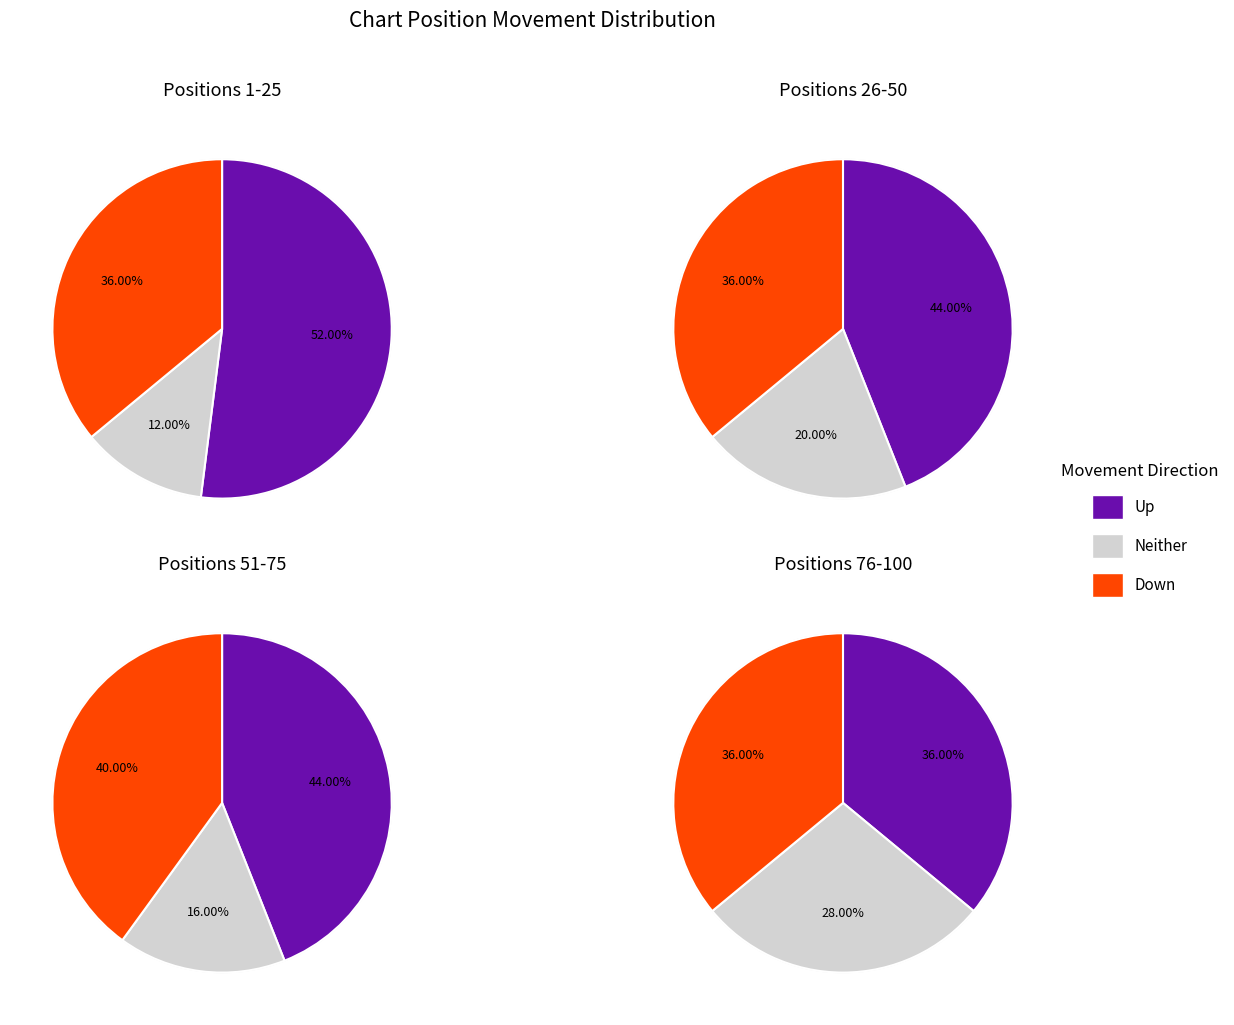

Which category has the biggest portion of the pie?

up